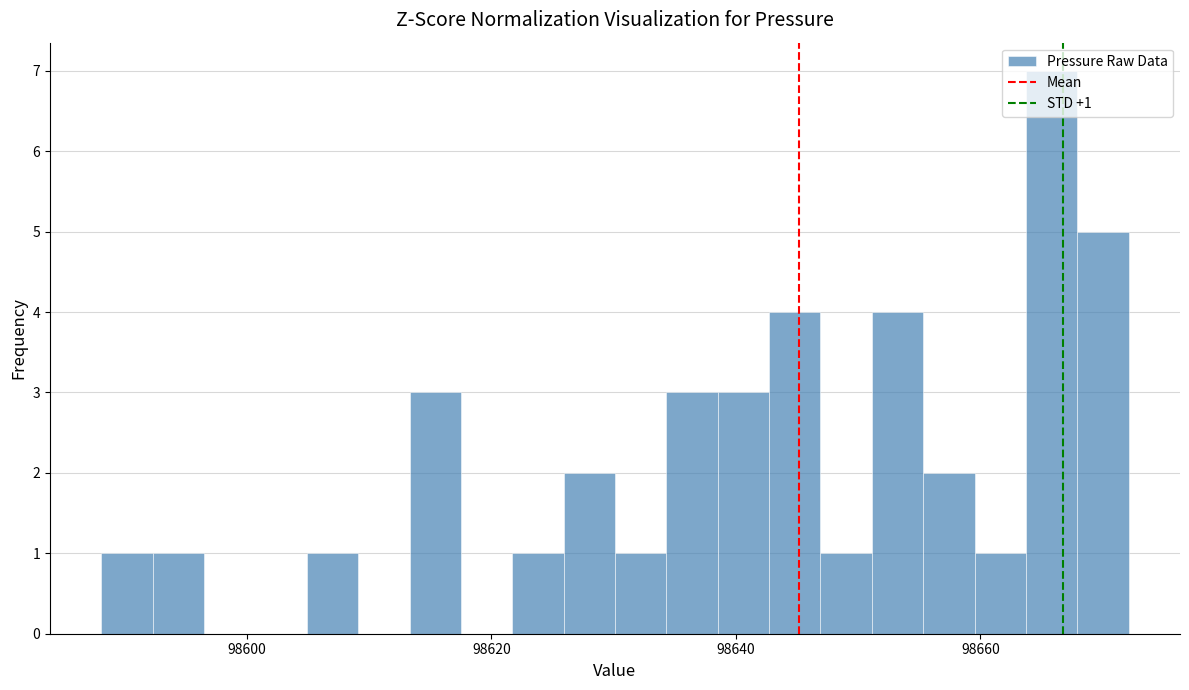

Read against the x-axis, roughly where is the centre of the tallest bar?

98666